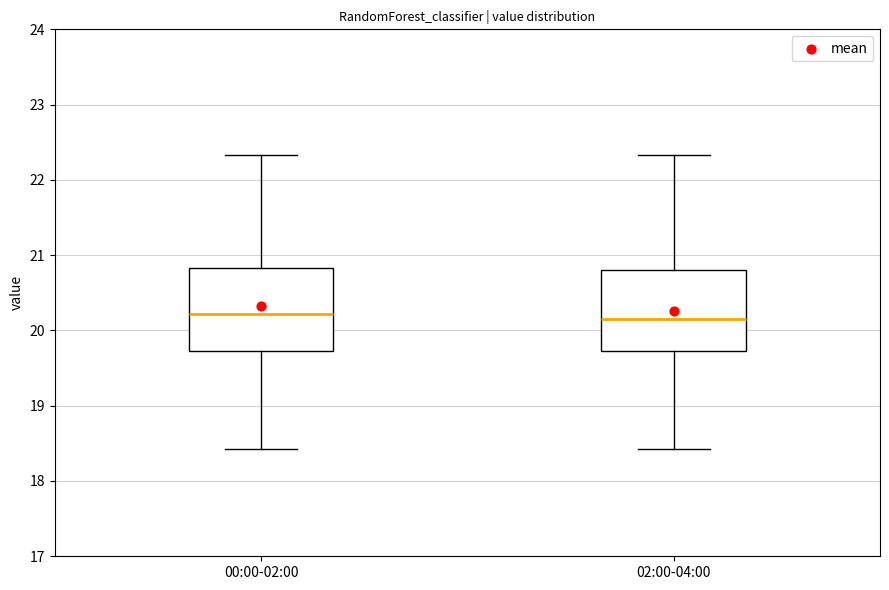

Reading left to right, read every box against the y-axis: the position of its median line, the range the box covers, and the ends of its whiskers. The values are not printed on the chart, so give them approximately, as read against the axis.

00:00-02:00: median 20.2, box 19.7 to 20.8, whiskers 18.4 to 22.3
02:00-04:00: median 20.2, box 19.7 to 20.8, whiskers 18.4 to 22.3